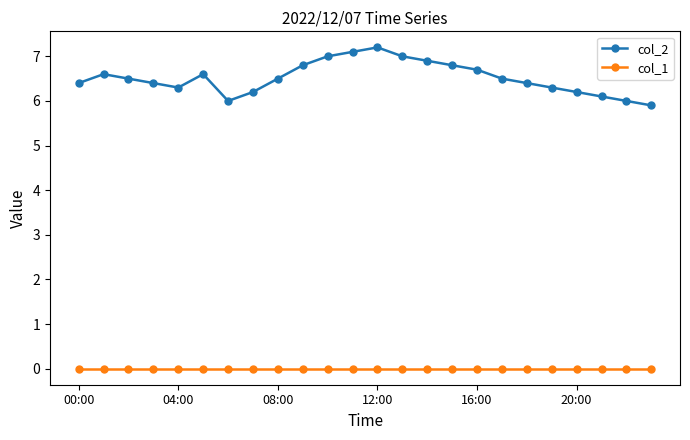

True or false: col_1 and col_2 intersect in this chart.

False